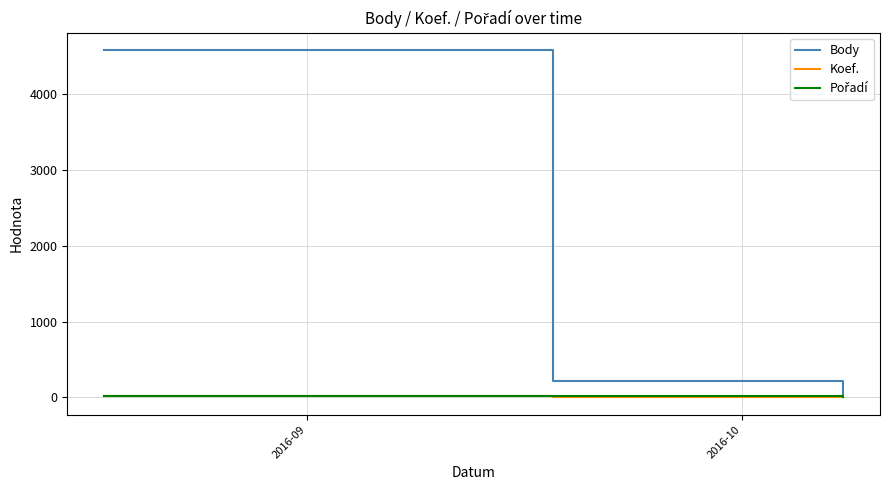

At how many categories does at least one series exceed 2962?

1